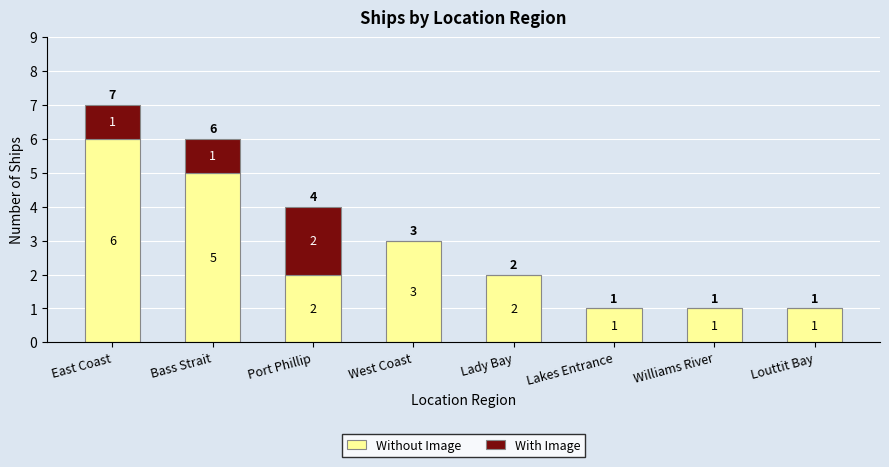

What is the approximate value of Without Image at Williams River?

1